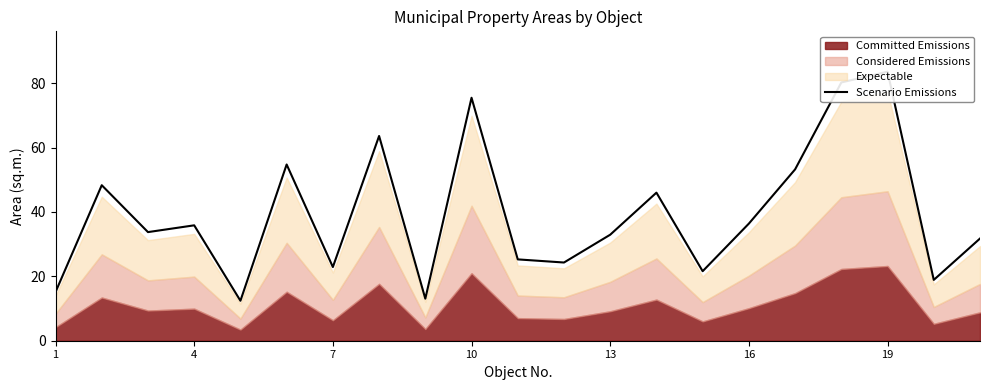

What is the sum of all values?

829.5